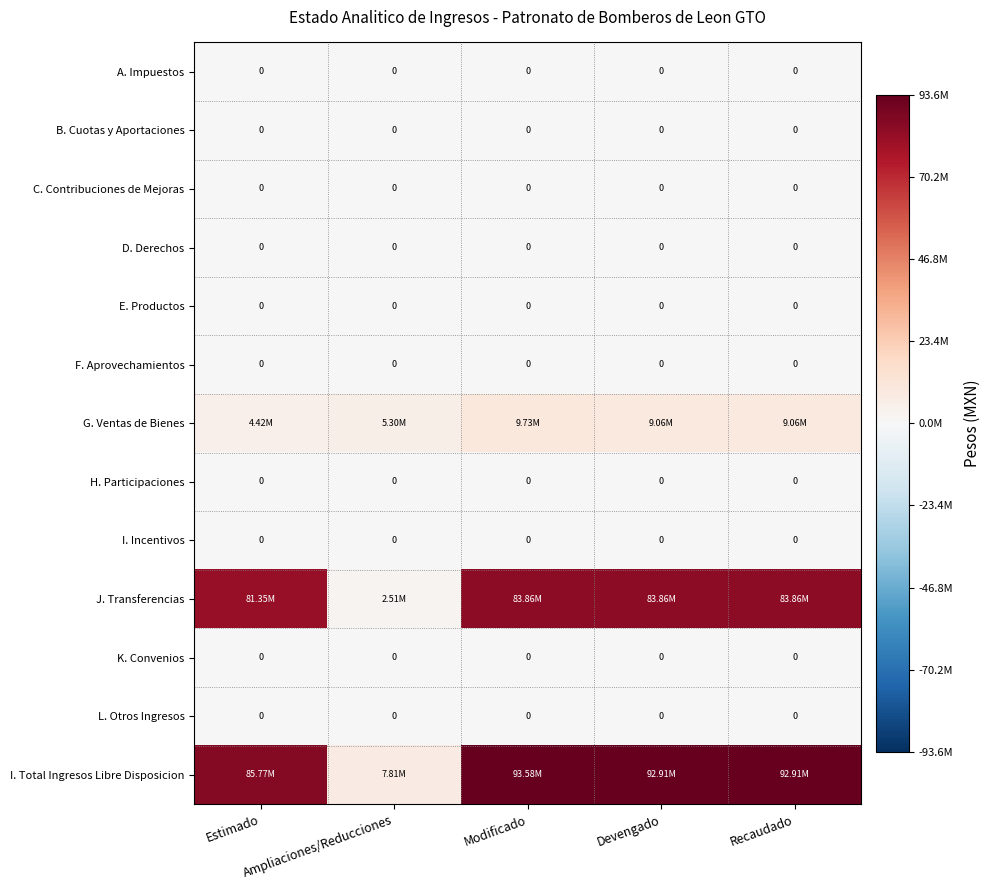

Which series has the widest spread of values?

I. Total Ingresos Libre Disposicion